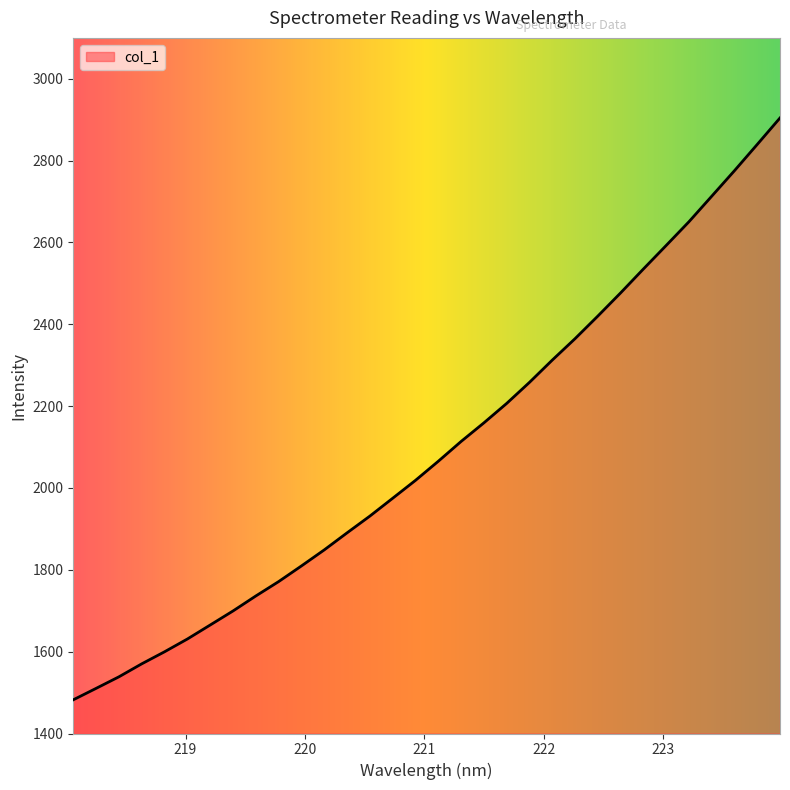

What is the smallest value displayed?

1482.4